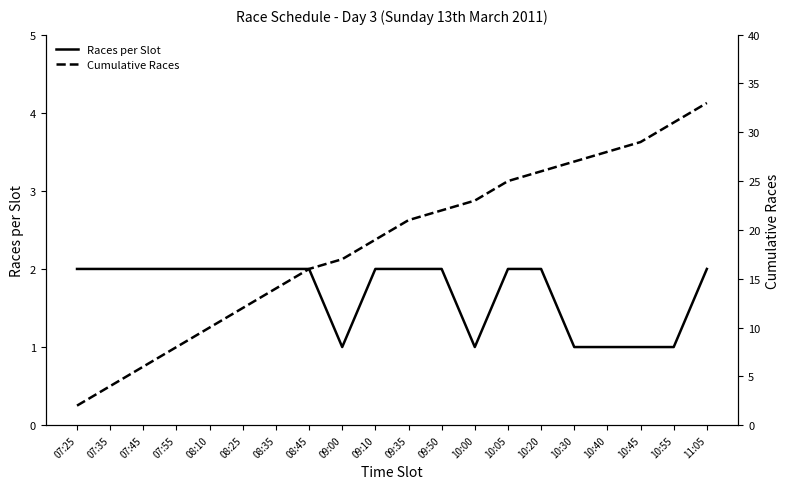

What is the minimum value shown in the chart?

1